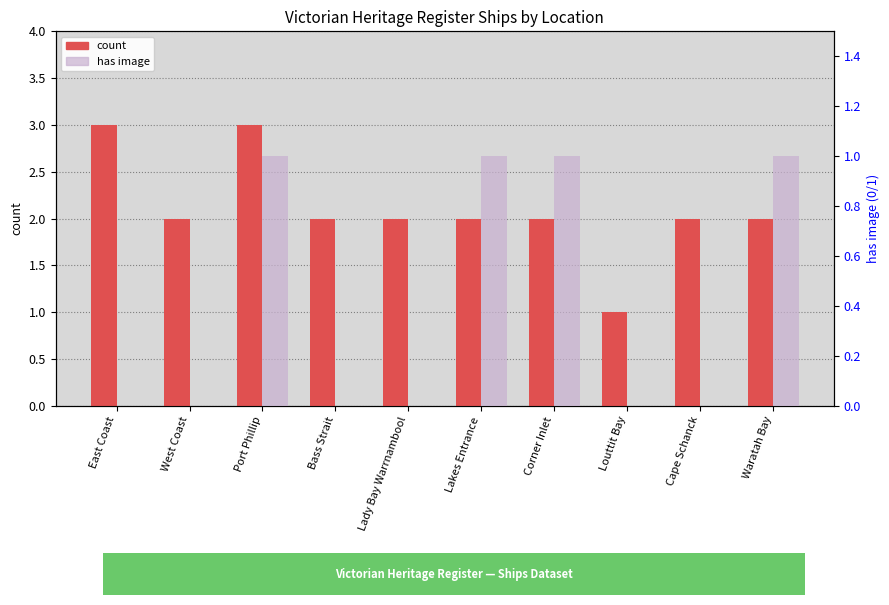

How many data points in count are above 2?

2